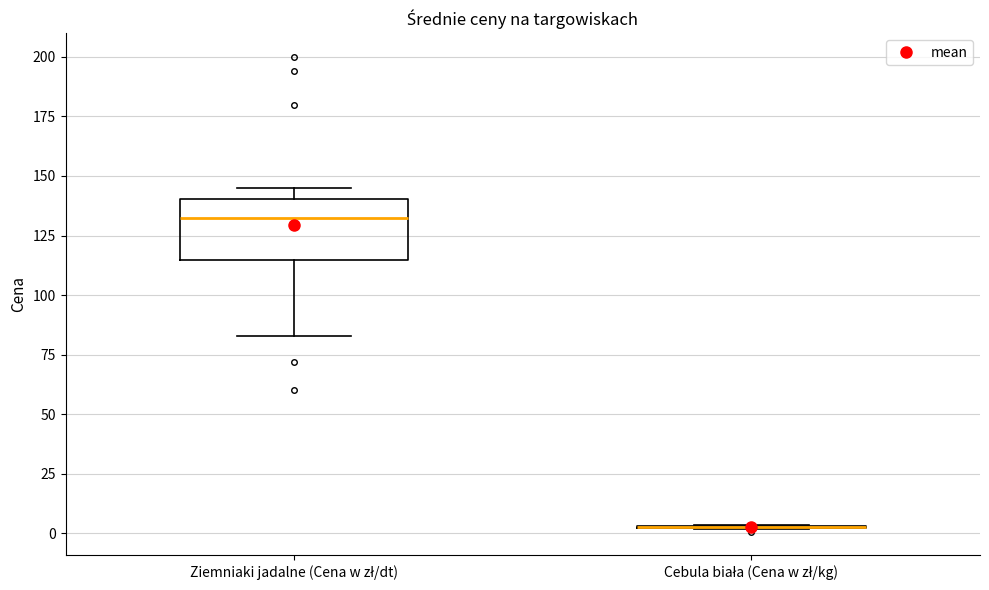

Which box is the tallest, from its lower edge to its upper edge?

Ziemniaki jadalne (Cena w zł/dt)